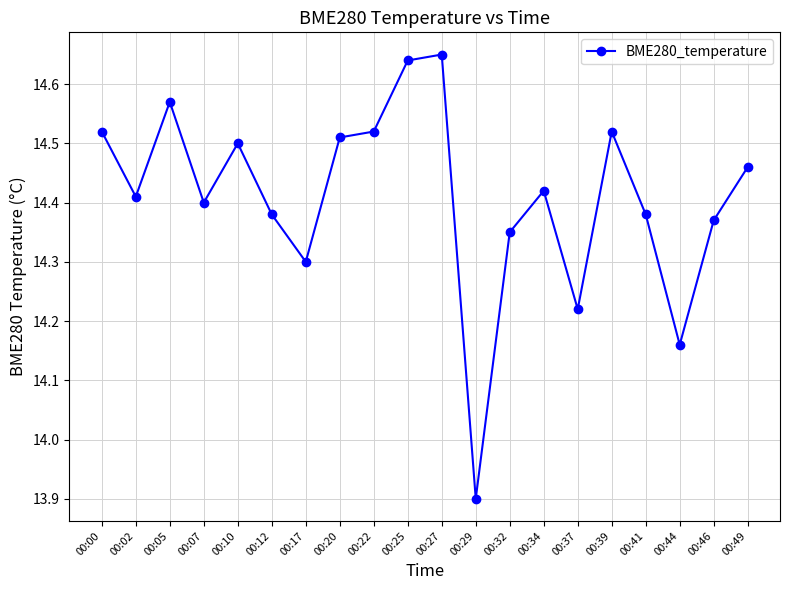

What is the minimum value shown in the chart?

13.9